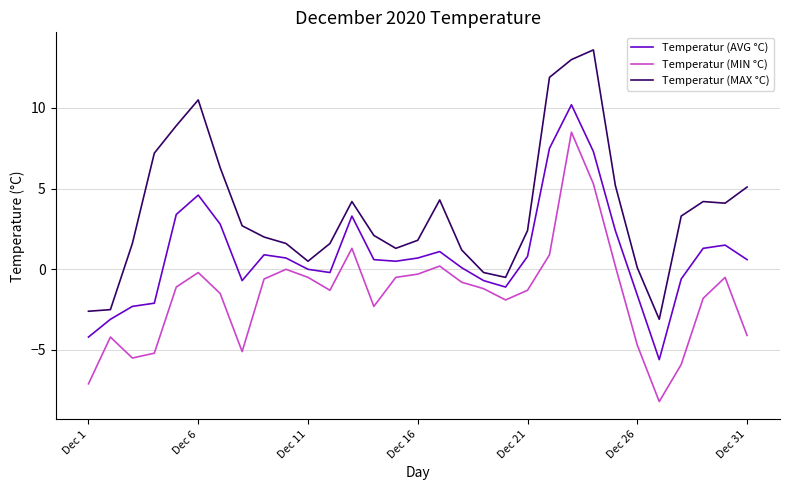

List the series in order of their peak value, highest first.

Temperatur (MAX °C), Temperatur (AVG °C), Temperatur (MIN °C)